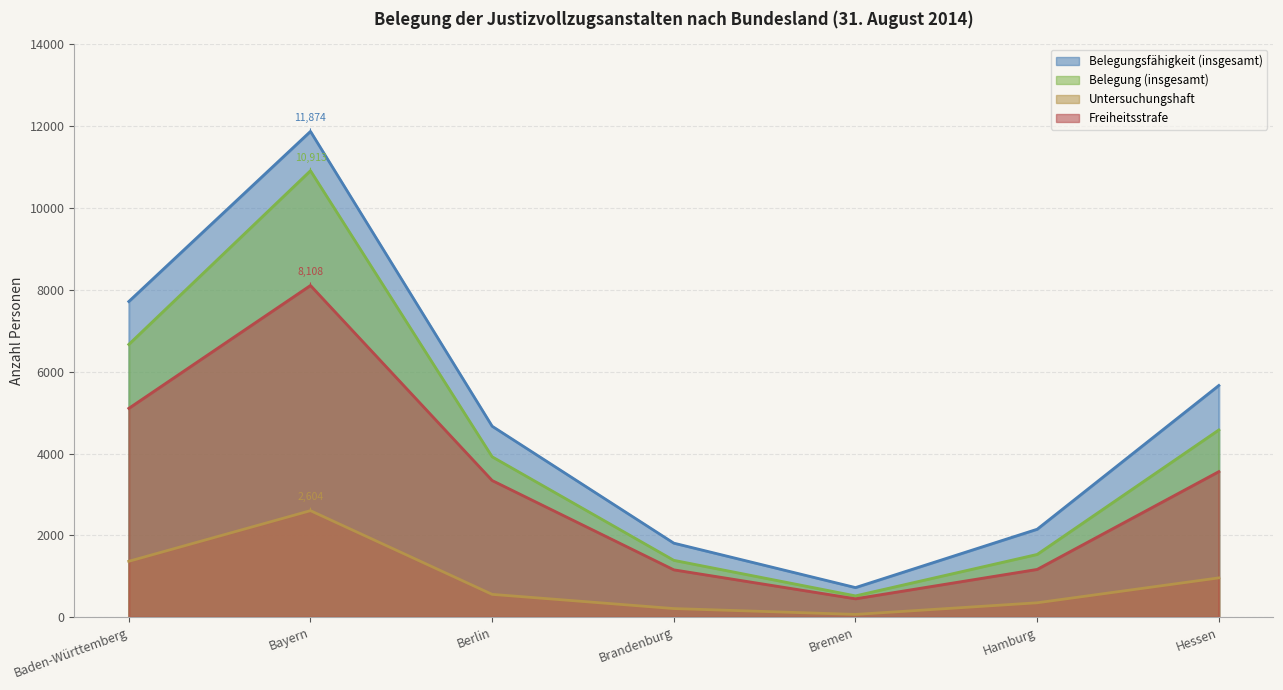

How many lines are shown in the chart?

4